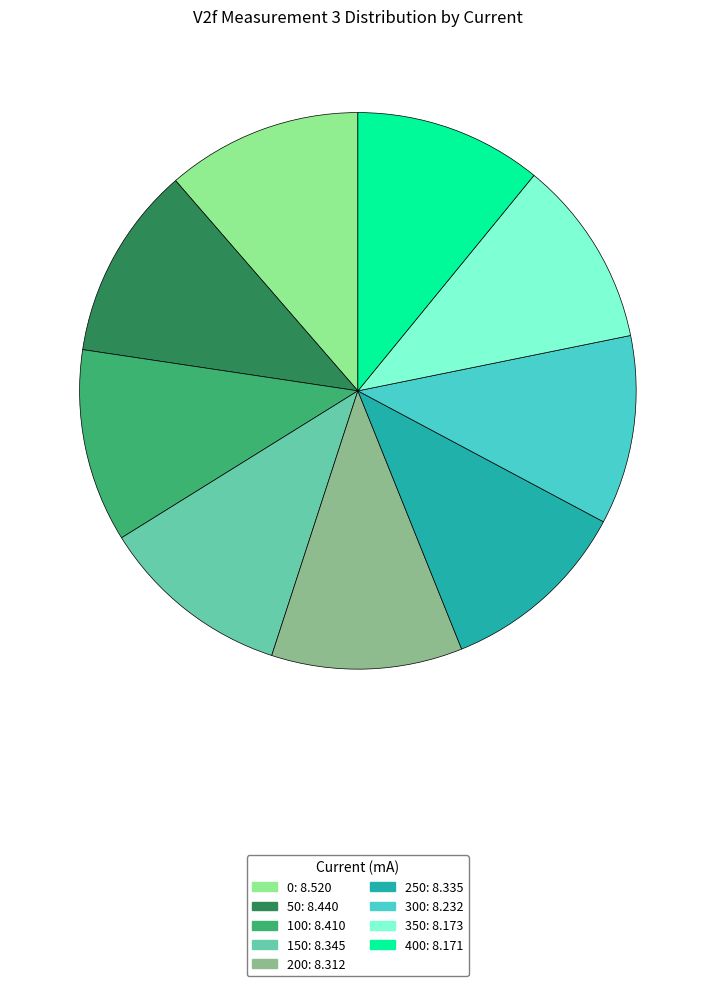

What is the ratio of the value at 200 to the value at 300?

1.0